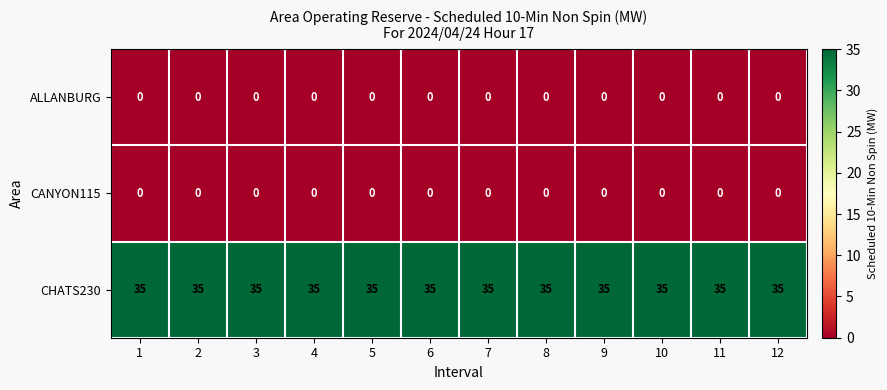

At how many categories does at least one series exceed 7?

12